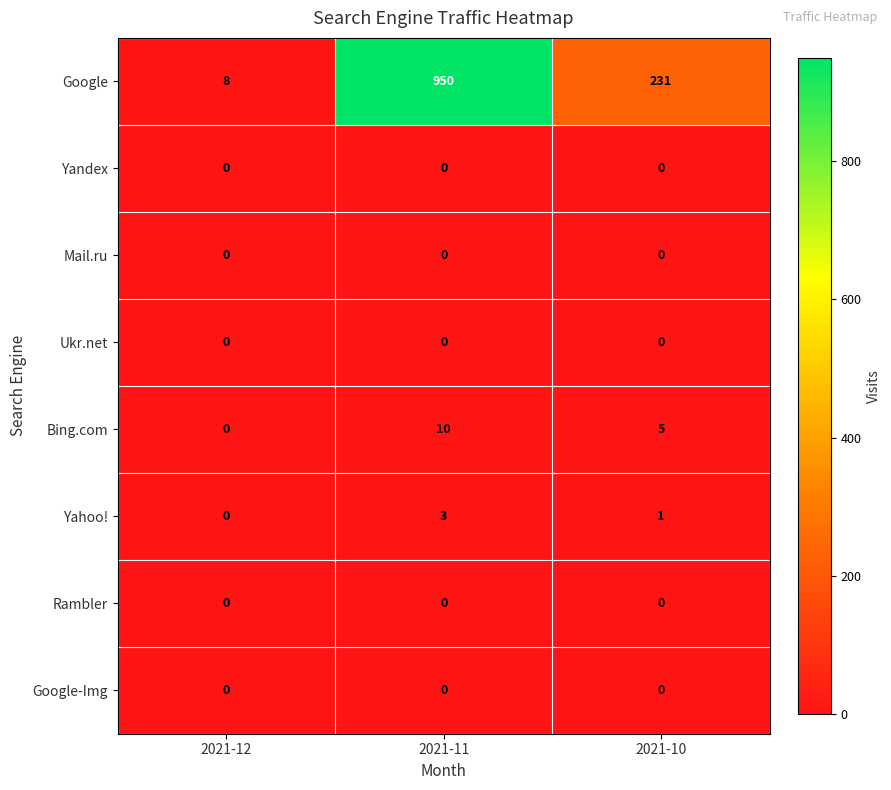

Where is Google nearest to the value 479?

2021-10